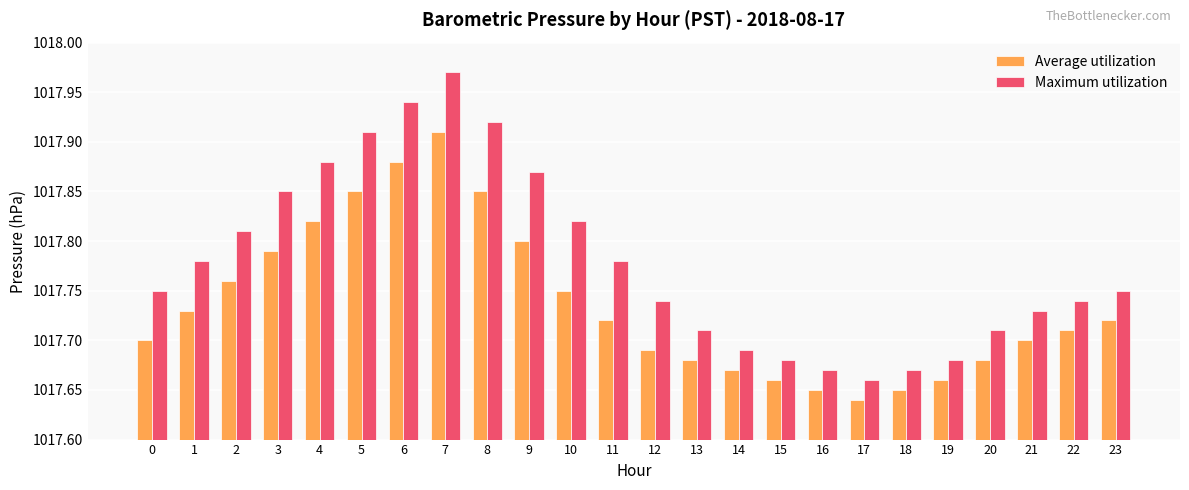

Between 5 and 16, which series saw the biggest shift?

Maximum utilization